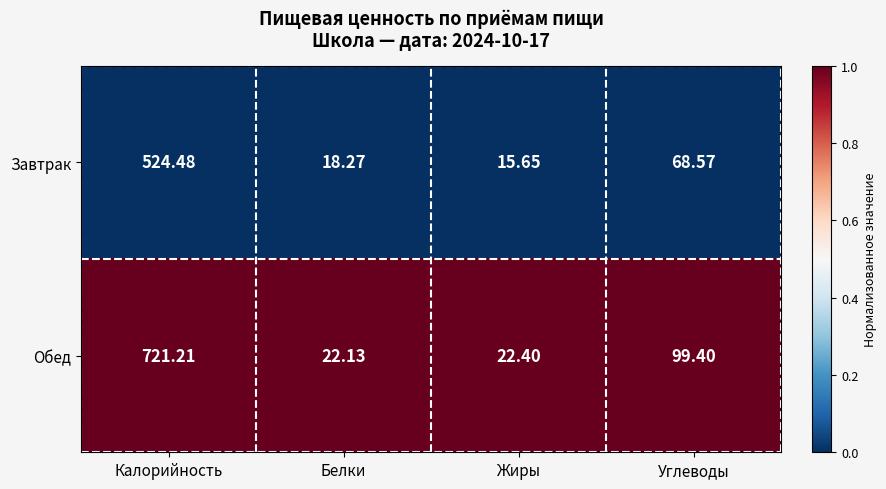

At which category is the sum across all series the highest?

Калорийность